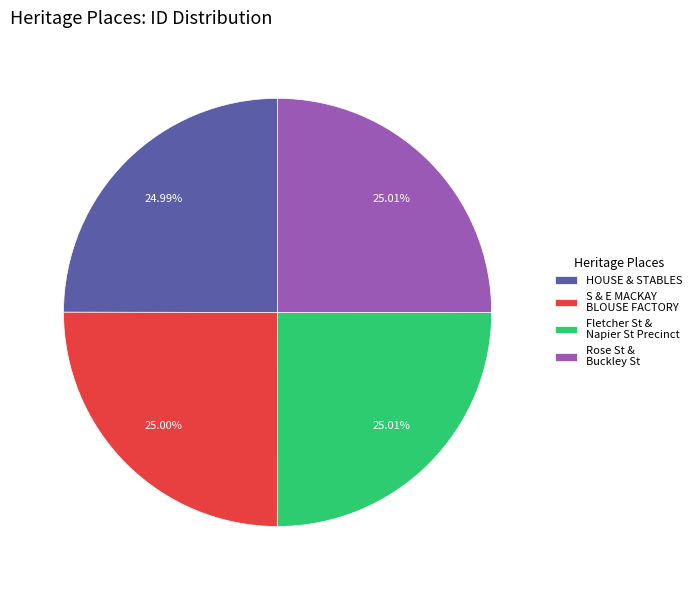

How many slices are in this pie chart?

4